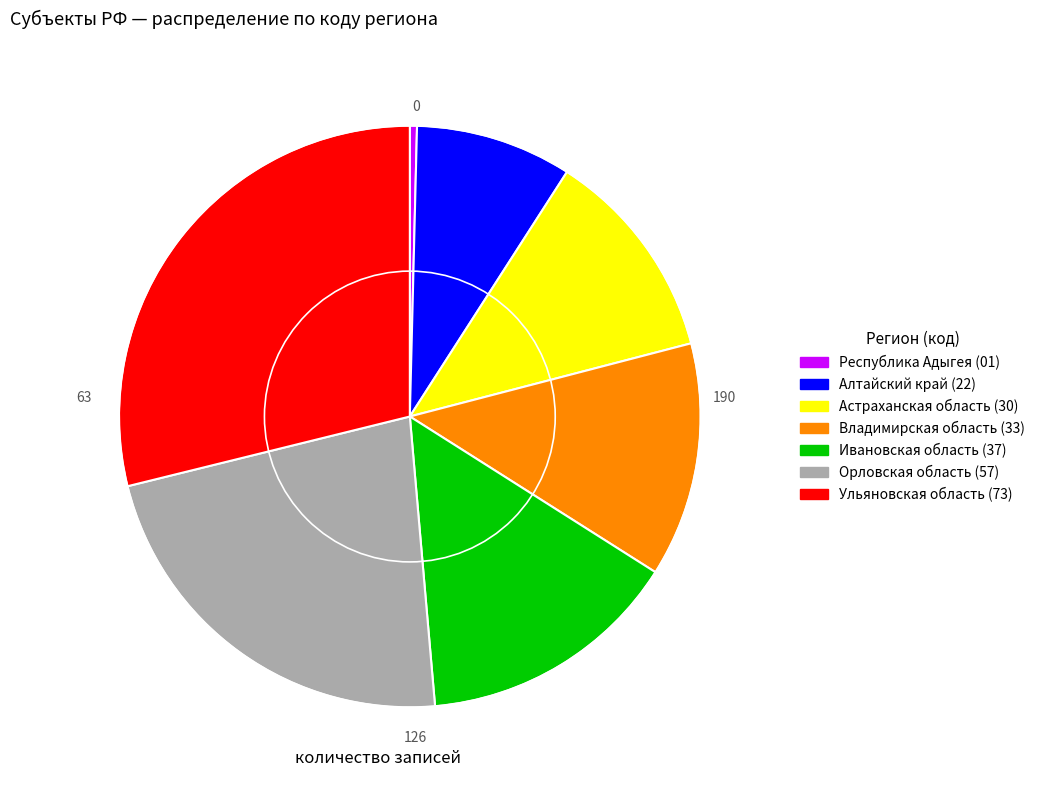

Which category has the smallest portion of the pie?

Республика Адыгея (01)